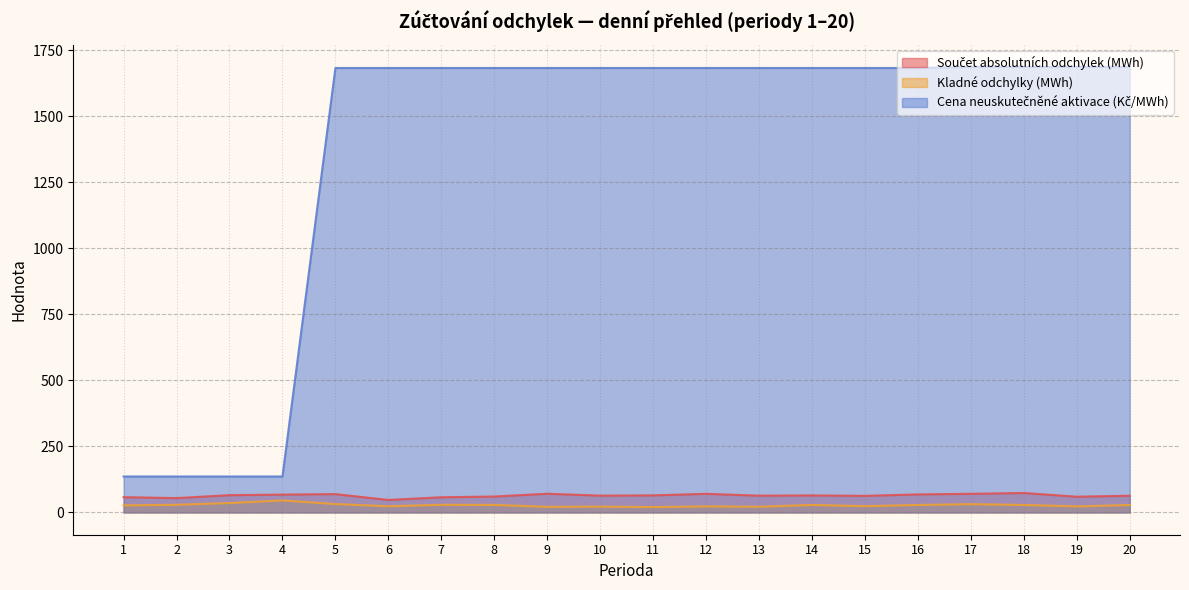

Which series has the widest spread of values?

Cena neuskutečněné aktivace (Kč/MWh)